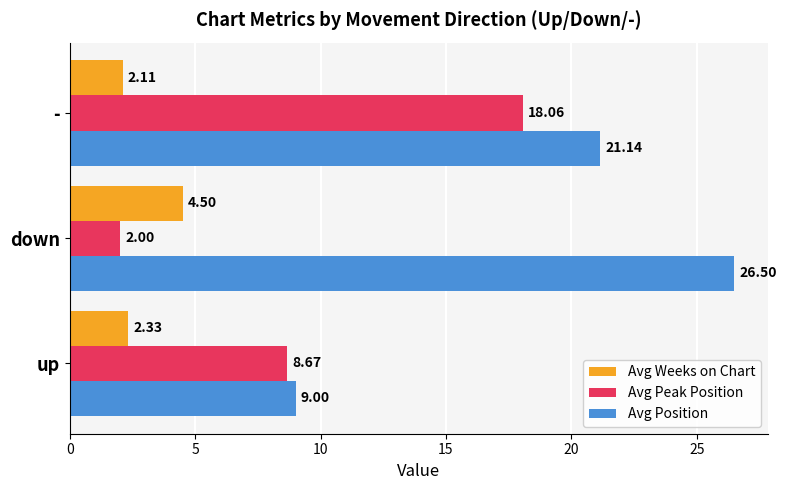

What is the average value of the Avg Weeks on Chart series?

3.0